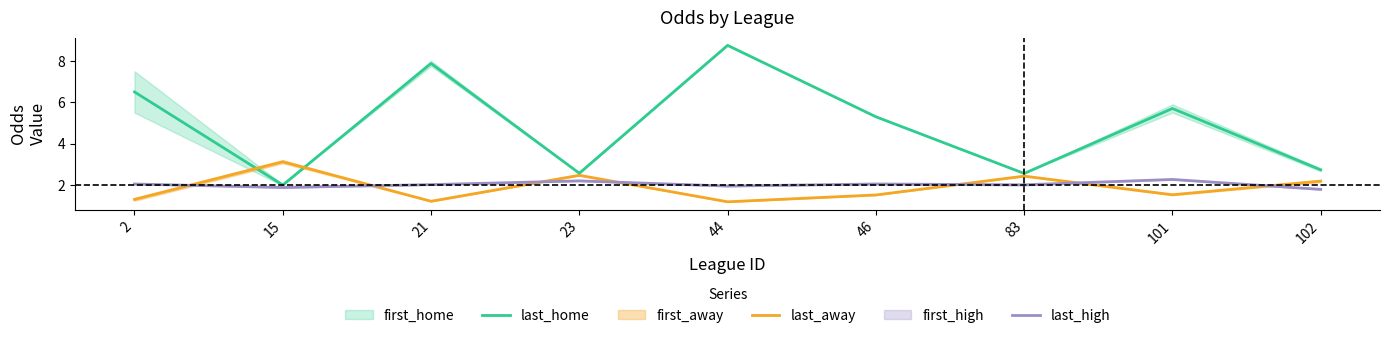

Is it true that last_home equals 8.8 at 44?

True